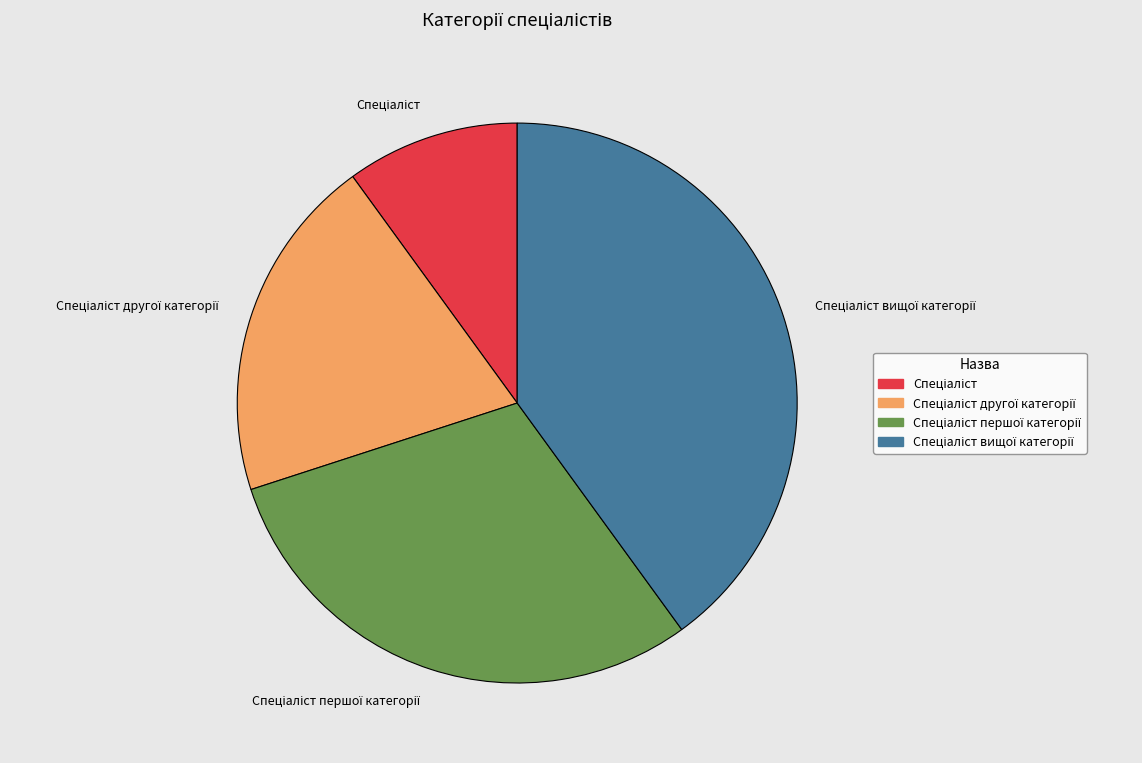

Is there any slice that represents more than half of the pie?

No